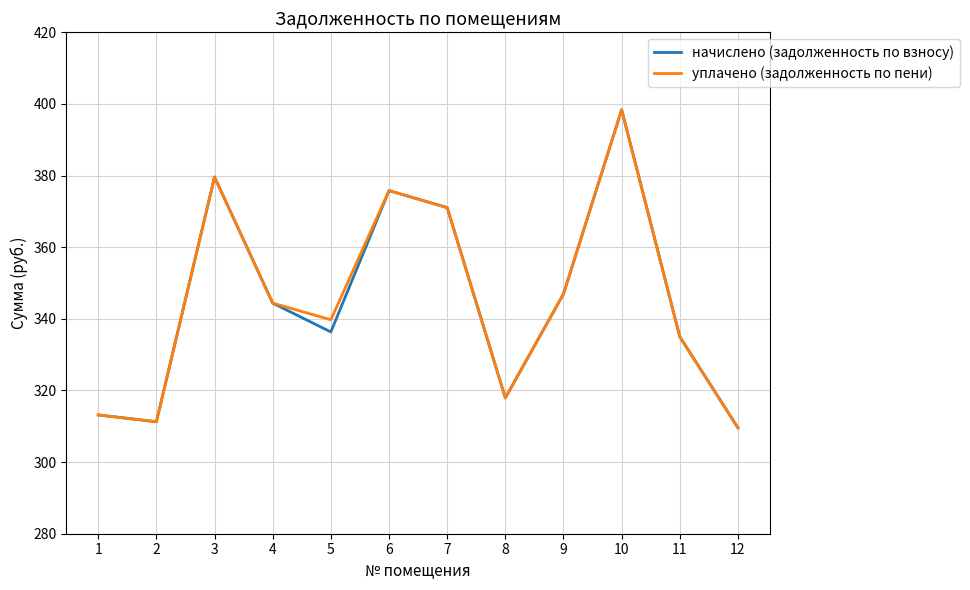

Is the value of уплачено (задолженность по пени) at 6 greater than the value of начислено (задолженность по взносу) at 1?

Yes